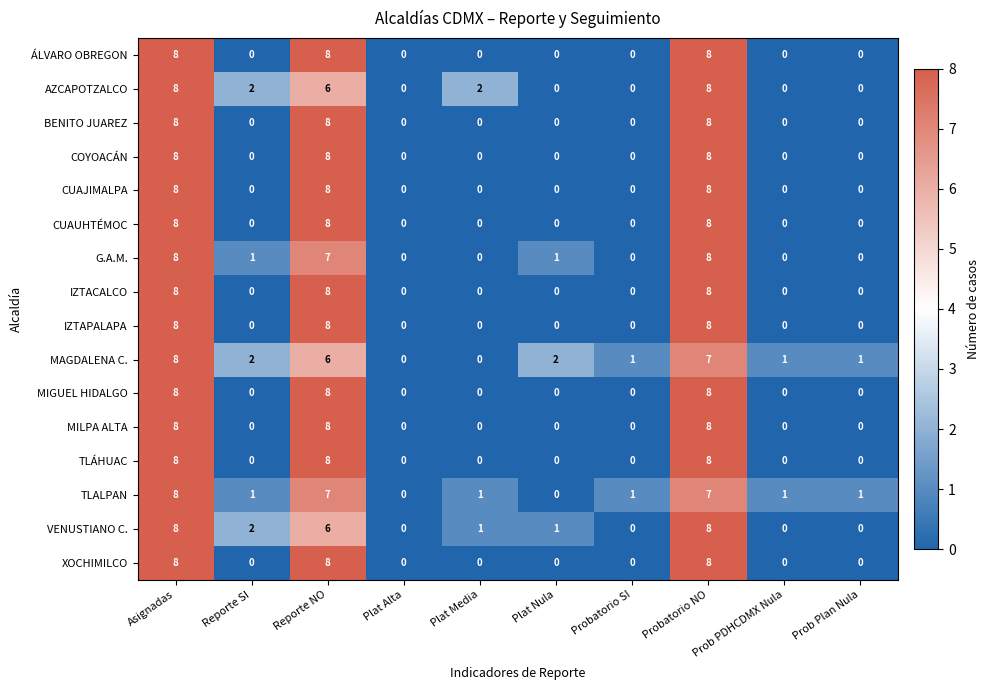

What value does the CUAUHTÉMOC series have at Asignadas?

8